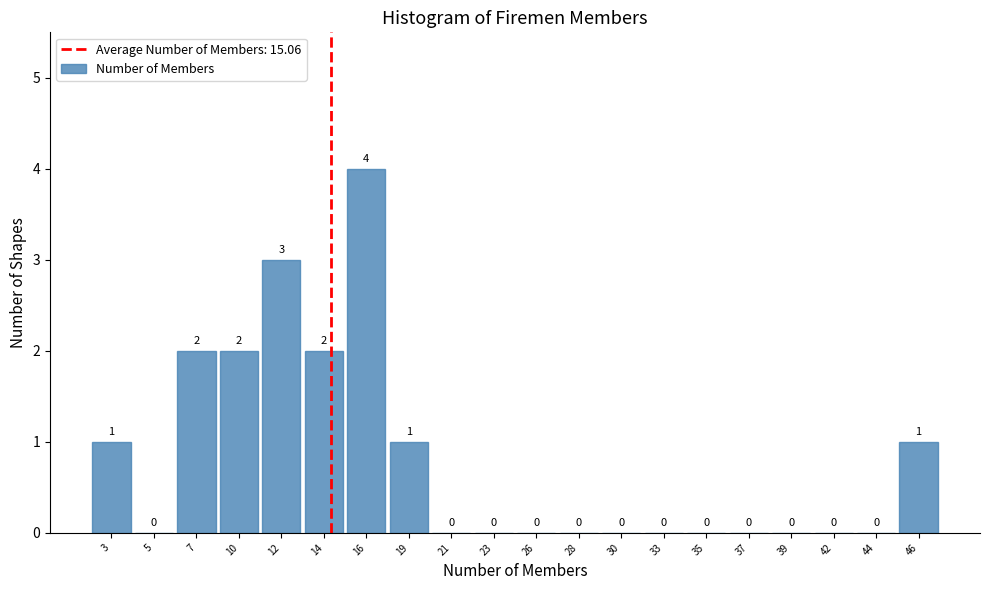

Reading right to left, what are all the values shown in this chart?

46=1	44=0	42=0	39=0	37=0	35=0	33=0	30=0	28=0	26=0	23=0	21=0	19=1	16=4	14=2	12=3	10=2	7=2	5=0	3=1